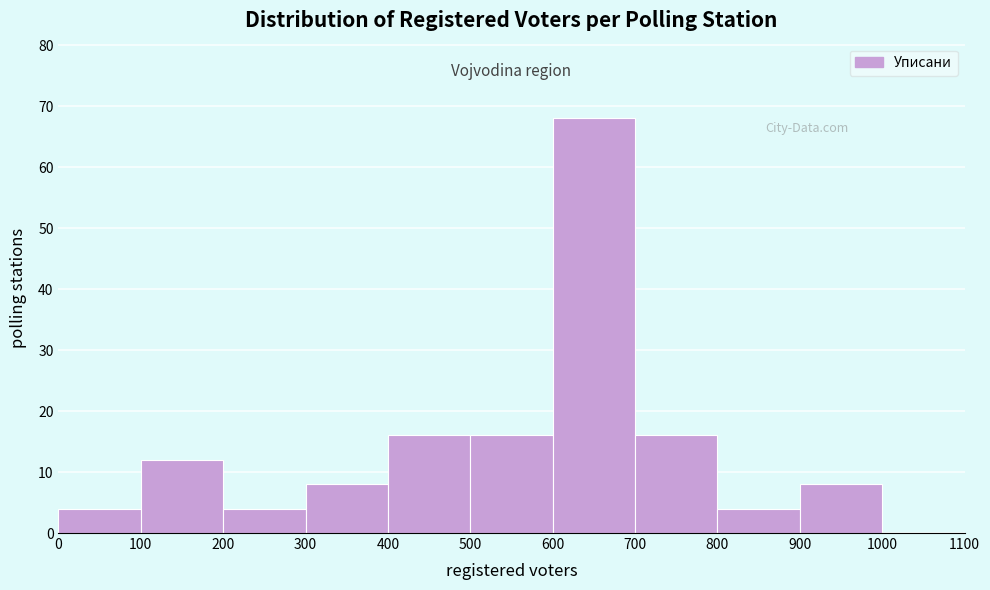

What is the height of the bar covering 0 to 100 on the x-axis? The values are not printed on the chart, so give them approximately, as read against the axis.

4